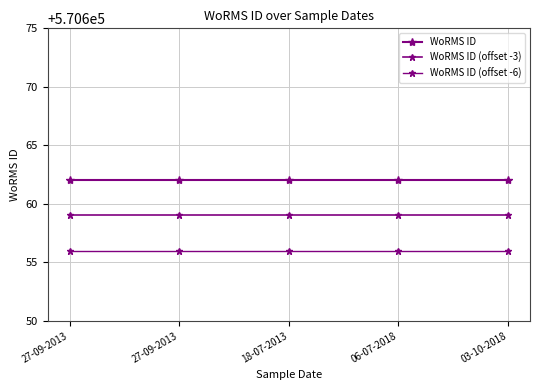

Does the chart have visible grid lines?

Yes